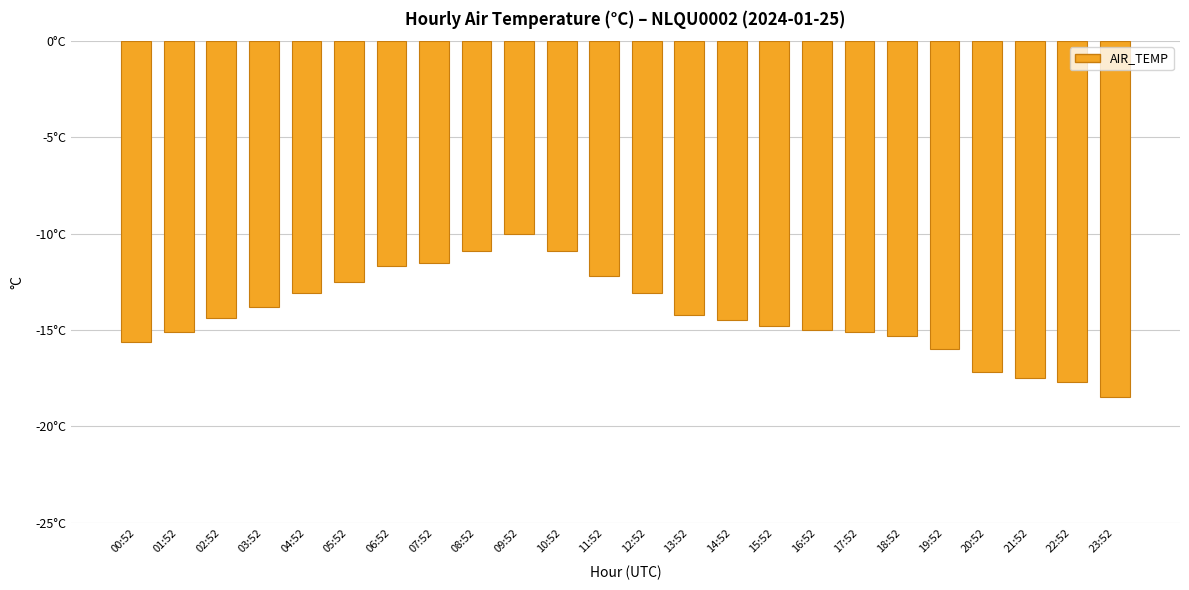

Reading left to right, what are all the values shown in this chart?

00:52=-15.6	01:52=-15.1	02:52=-14.4	03:52=-13.8	04:52=-13.1	05:52=-12.5	06:52=-11.7	07:52=-11.5	08:52=-10.9	09:52=-10.0	10:52=-10.9	11:52=-12.2	12:52=-13.1	13:52=-14.2	14:52=-14.5	15:52=-14.8	16:52=-15.0	17:52=-15.1	18:52=-15.3	19:52=-16.0	20:52=-17.2	21:52=-17.5	22:52=-17.7	23:52=-18.5